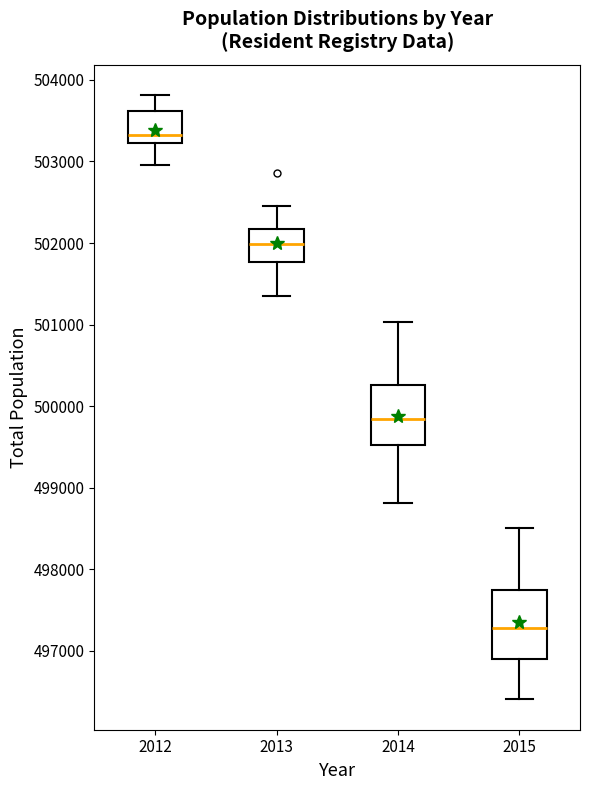

Reading left to right, transcribe this box plot: for each box, give where its median line is, the range the box spans, and where its two whiskers end, as read against the y-axis. The values are not printed on the chart, so give them approximately, as read against the axis.

2012: median 503300, box 503200 to 503600, whiskers 503000 to 503800
2013: median 502000, box 501800 to 502200, whiskers 501300 to 502500
2014: median 499800, box 499500 to 500300, whiskers 498800 to 501000
2015: median 497300, box 496900 to 497700, whiskers 496400 to 498500